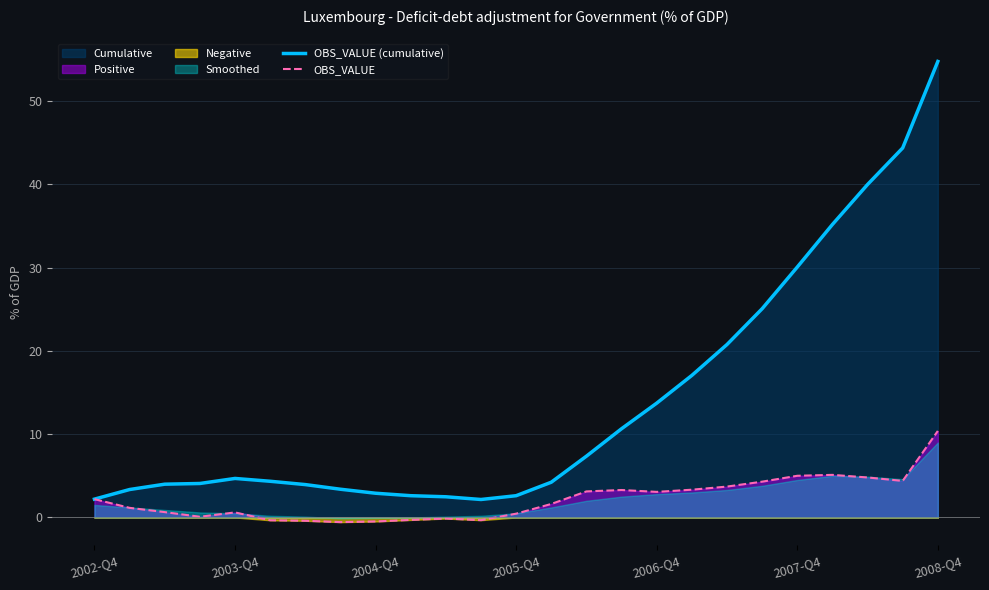

Where is OBS_VALUE (cumulative) nearest to the value 28?

2007-Q4